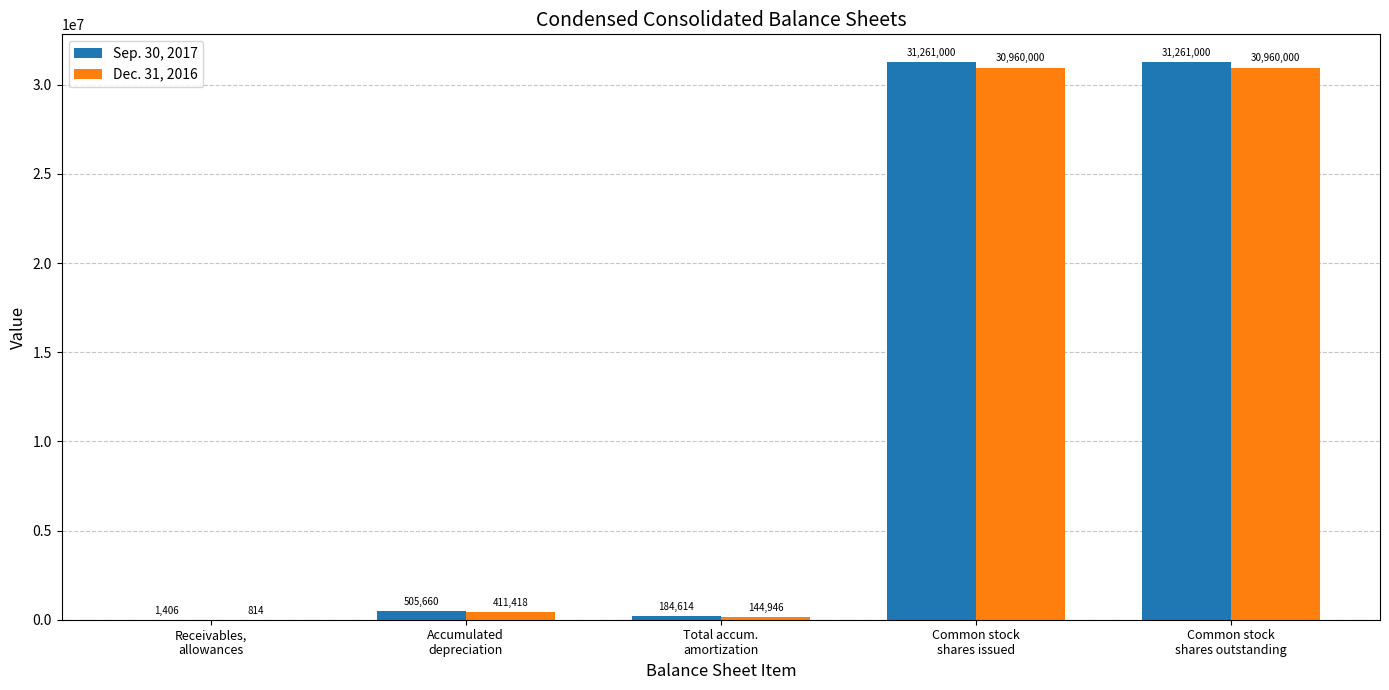

Which series has the largest total across all categories?

Sep. 30, 2017